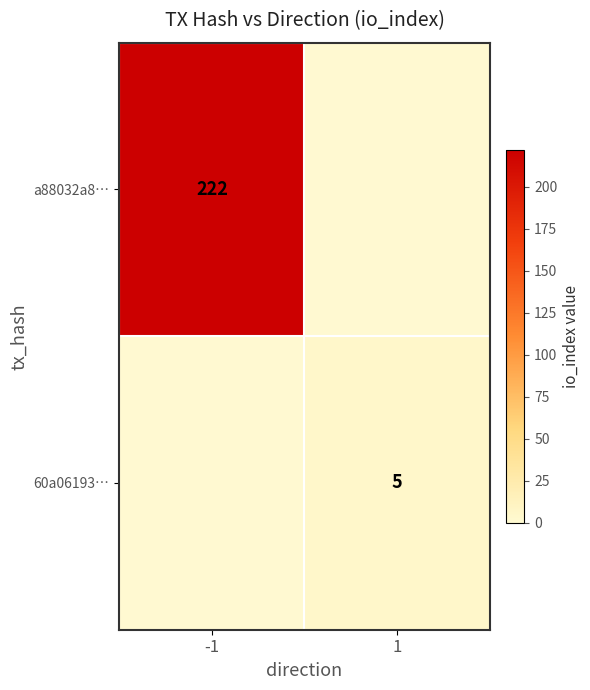

The 60a06193… series shows 3 at 1. True or false?

False